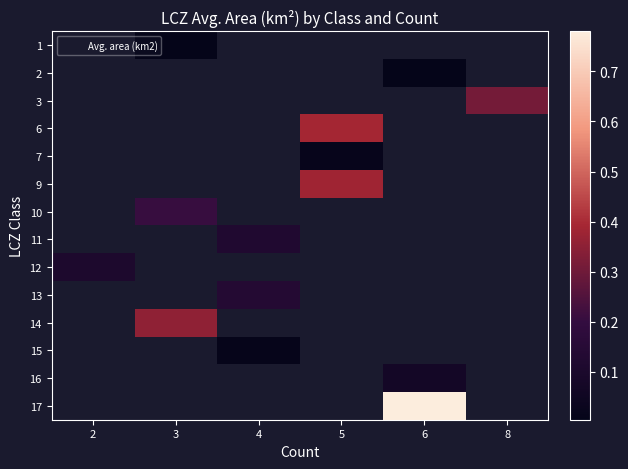

How many distinct data groups are displayed?

14